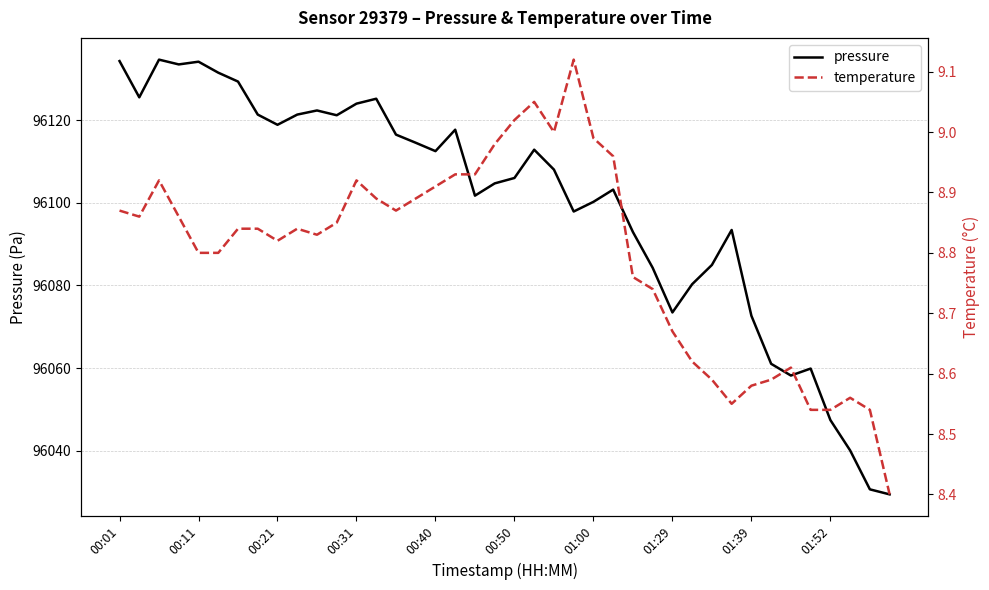

Rank the series at 19 from lowest to highest value.

temperature, pressure